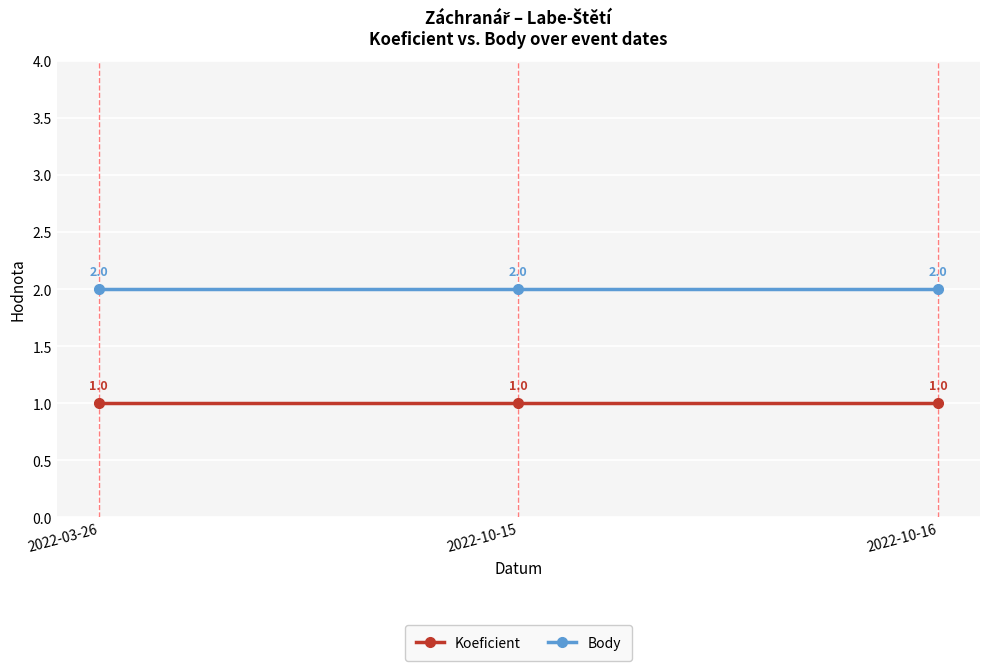

What position from the right is 2022-10-15?

2